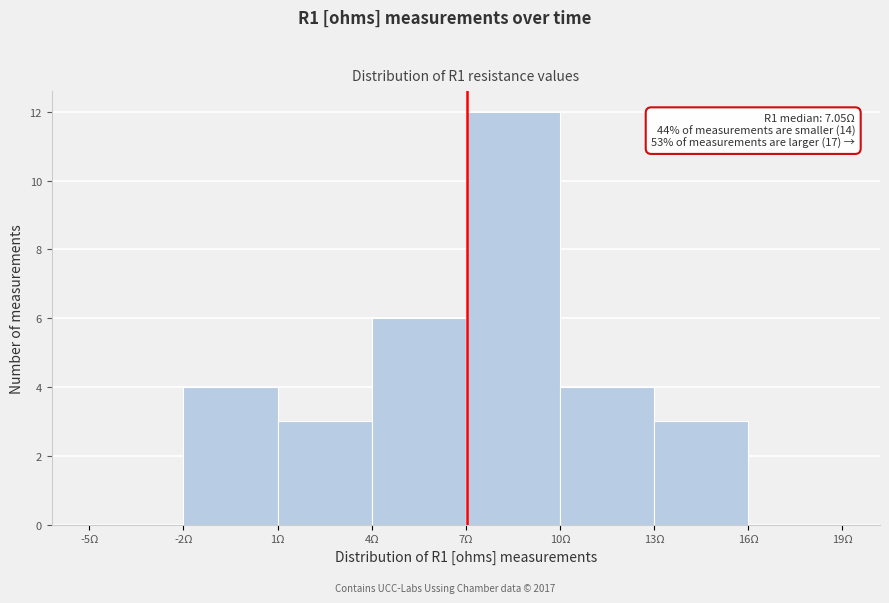

Which range on the x-axis has the tallest bar?

7 to 10